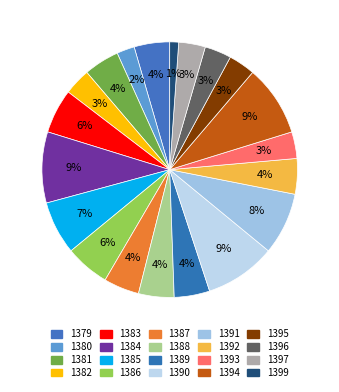

Rank the categories by value from lowest to highest.

1399, 1380, 1382, 1393, 1395, 1396, 1397, 1379, 1381, 1387, 1388, 1389, 1392, 1383, 1386, 1385, 1391, 1384, 1390, 1394